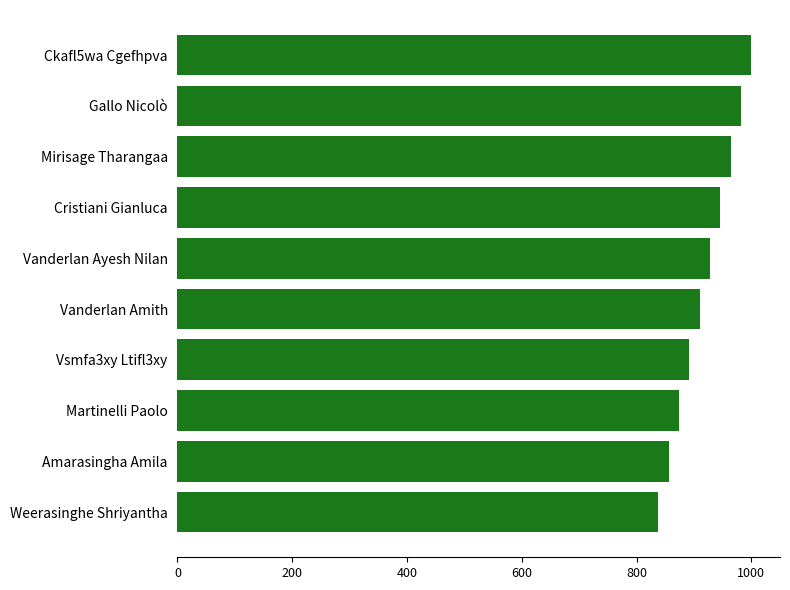

Rank the categories by value from highest to lowest.

Ckafl5wa Cgefhpva, Gallo Nicolò, Mirisage Tharangaa, Cristiani Gianluca, Vanderlan Ayesh Nilan, Vanderlan Amith, Vsmfa3xy Ltifl3xy, Martinelli Paolo, Amarasingha Amila, Weerasinghe Shriyantha